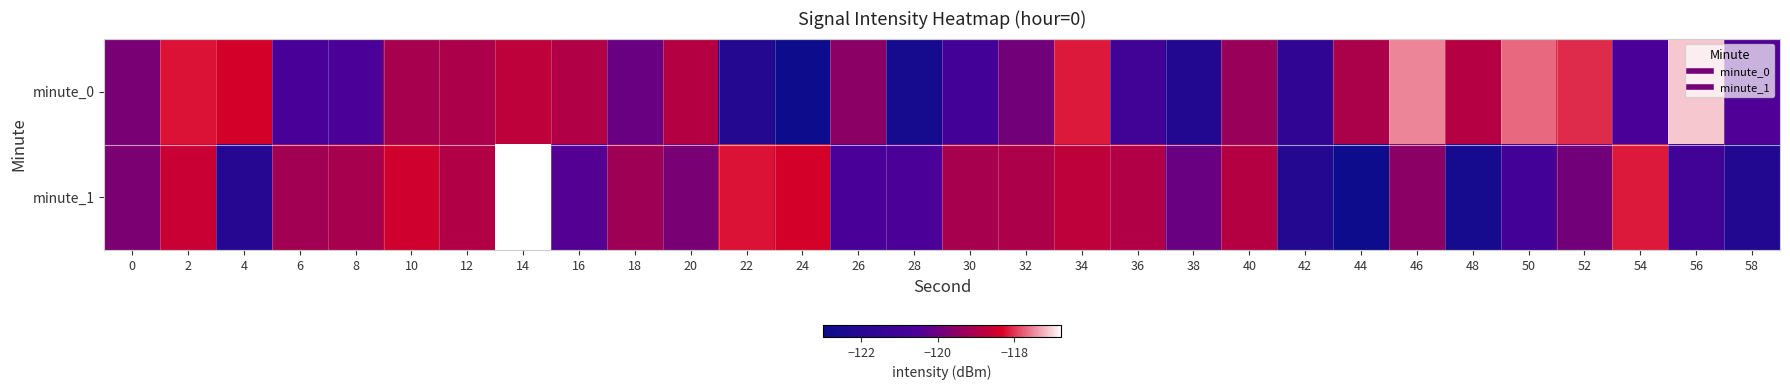

Reading left to right, list all the values displayed in this chart.

minute_0: 0=-119.8	2=-118.2	4=-118.4	6=-120.7	8=-120.5	10=-119.1	12=-119.0	14=-118.7	16=-118.9	18=-120.1	20=-118.9	22=-122.1	24=-123.0	26=-119.5	28=-122.6	30=-120.9	32=-119.9	34=-118.2	36=-120.9	38=-122.1	40=-119.3	42=-121.6	44=-119.0	46=-117.5	48=-118.9	50=-117.7	52=-118.1	54=-120.6	56=-117.1	58=-120.5
minute_1: 0=-119.8	2=-118.6	4=-122.0	6=-119.2	8=-119.1	10=-118.5	12=-118.9	14=-116.8	16=-120.4	18=-119.2	20=-119.8	22=-118.2	24=-118.4	26=-120.7	28=-120.5	30=-119.1	32=-119.0	34=-118.7	36=-118.9	38=-120.1	40=-118.9	42=-122.1	44=-123.0	46=-119.5	48=-122.6	50=-120.9	52=-119.9	54=-118.2	56=-120.9	58=-122.1